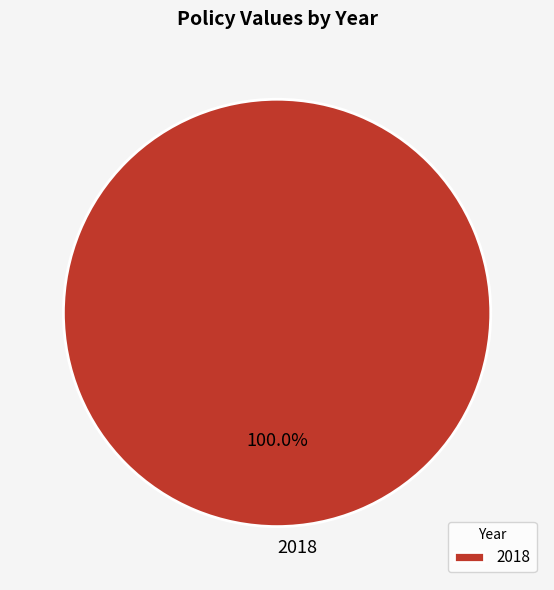

Rank the categories by value from lowest to highest.

2018